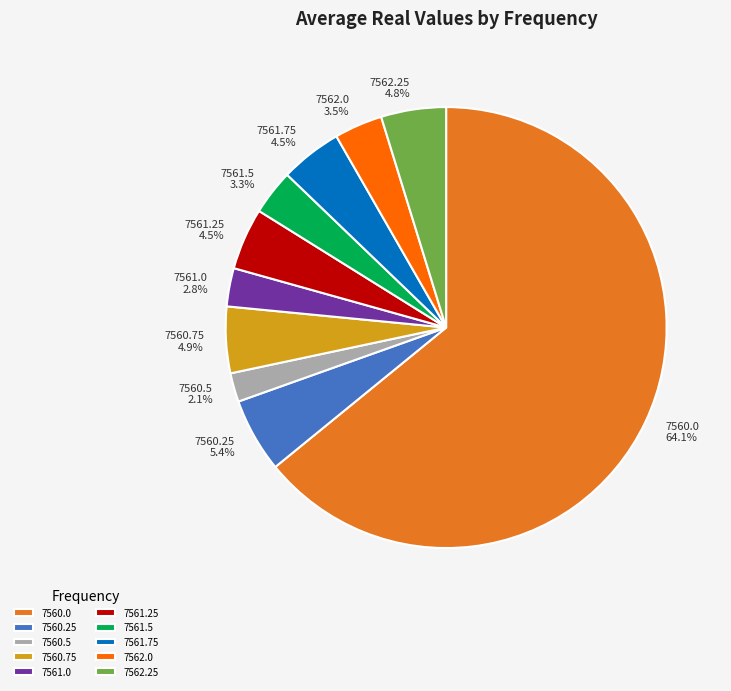

To the nearest percent, what is the difference between the largest and smallest slice percentages?

62%